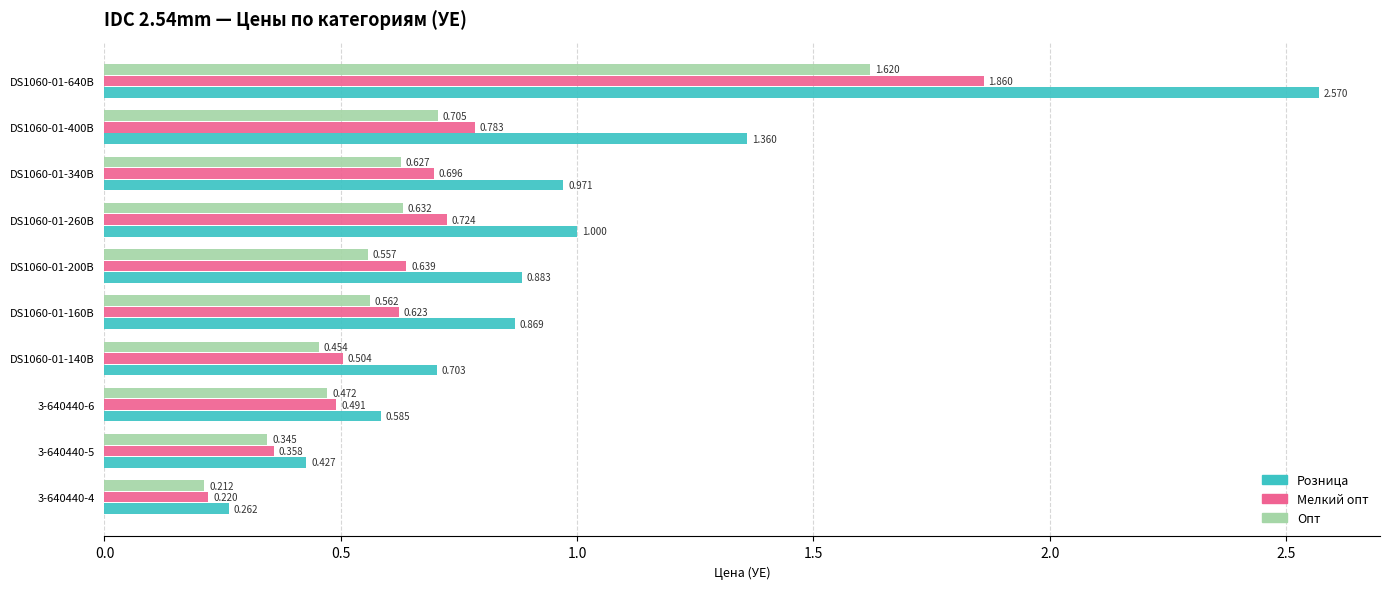

List the series in order of their overall mean, highest first.

Розница, Мелкий опт, Опт